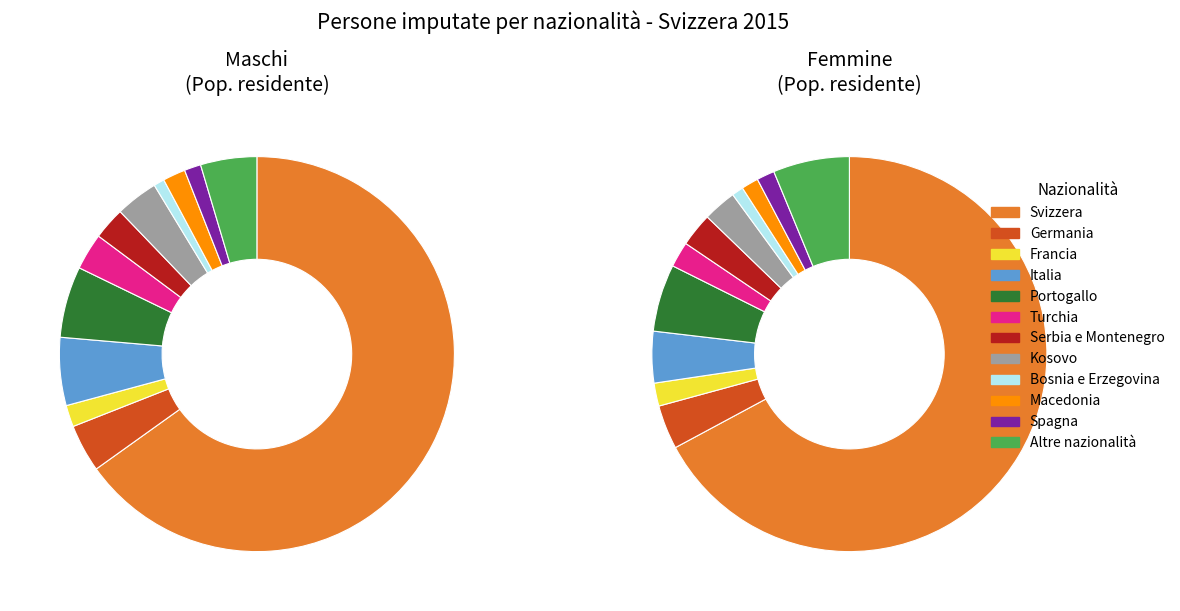

To the nearest percent, what is the combined percentage of Francia and Altre nazionalità?

7%